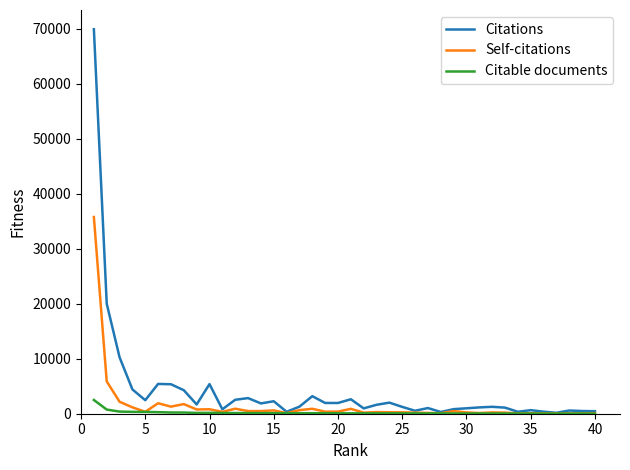

Count the number of data series in this chart.

3